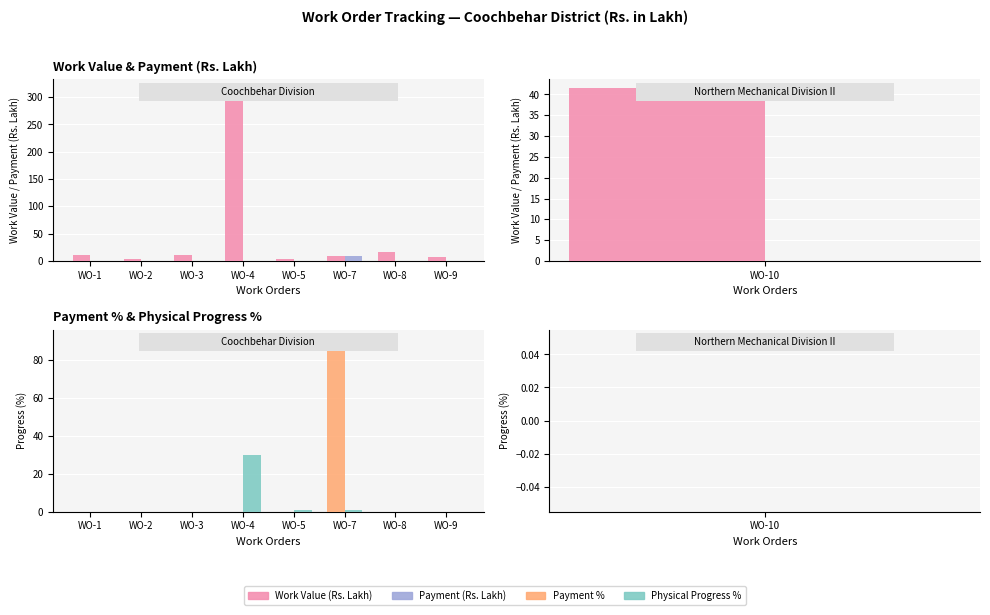

Between WO-1 and WO-8, which series saw the biggest shift?

Work Value (Rs. Lakh)